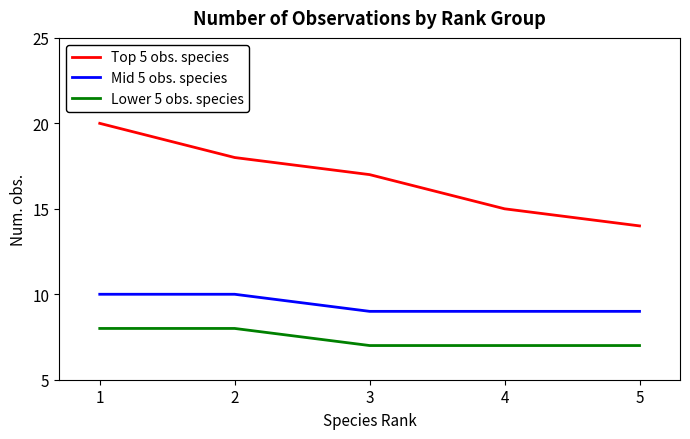

Reading right to left, what are all the values shown in this chart?

Top 5 obs. species: 14	15	17	18	20
Mid 5 obs. species: 9	9	9	10	10
Lower 5 obs. species: 7	7	7	8	8